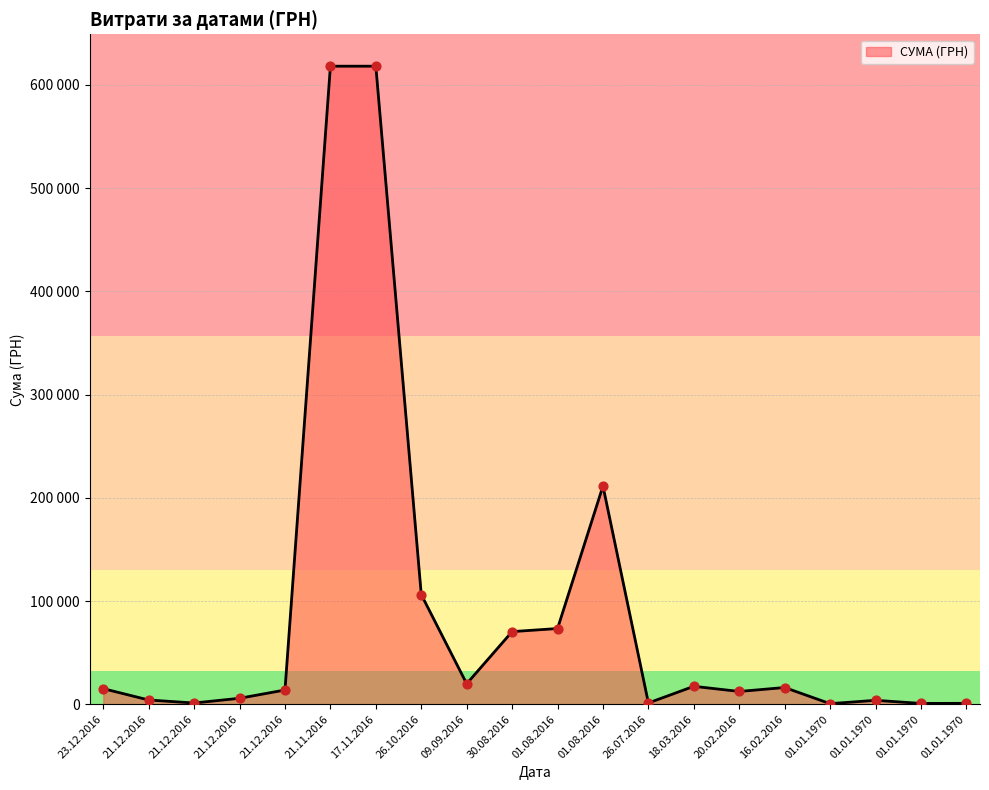

What is the ratio of the value at 18.03.2016 to the value at 01.01.1970?

32.4